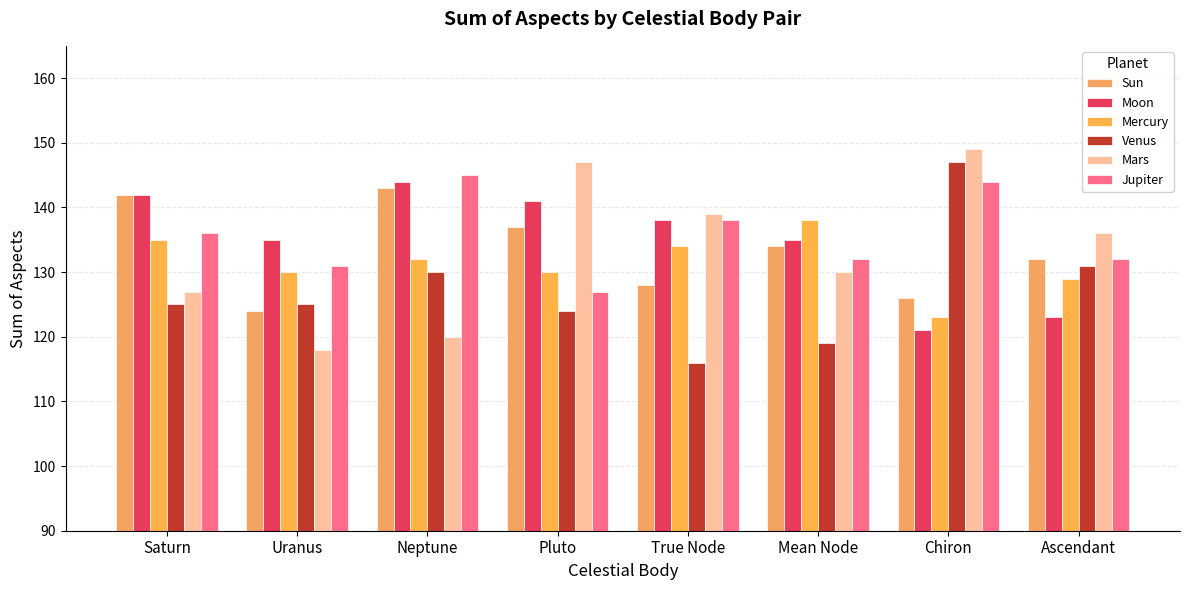

How many values in the Moon series are below 138?

4